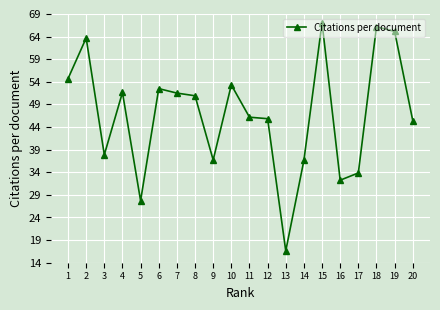

True or false: there are more than 2 points higher than both neighbors.

True